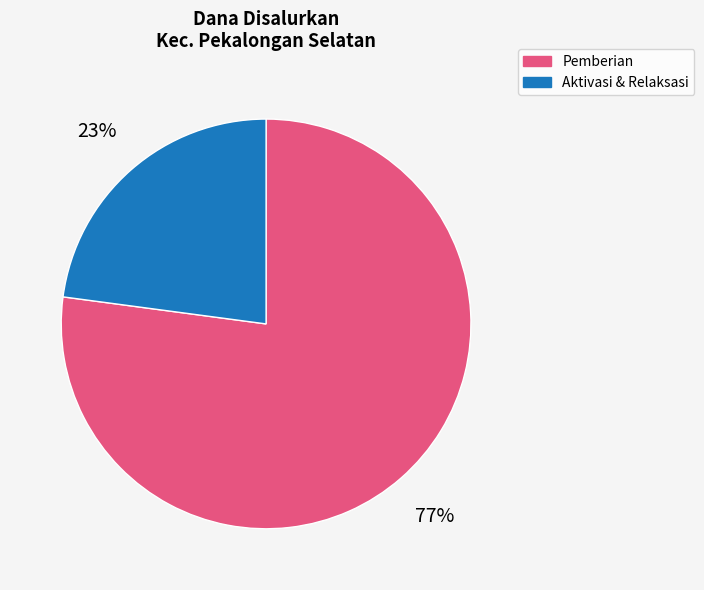

Combined, do Pemberian and Aktivasi & Relaksasi account for over 50%?

Yes